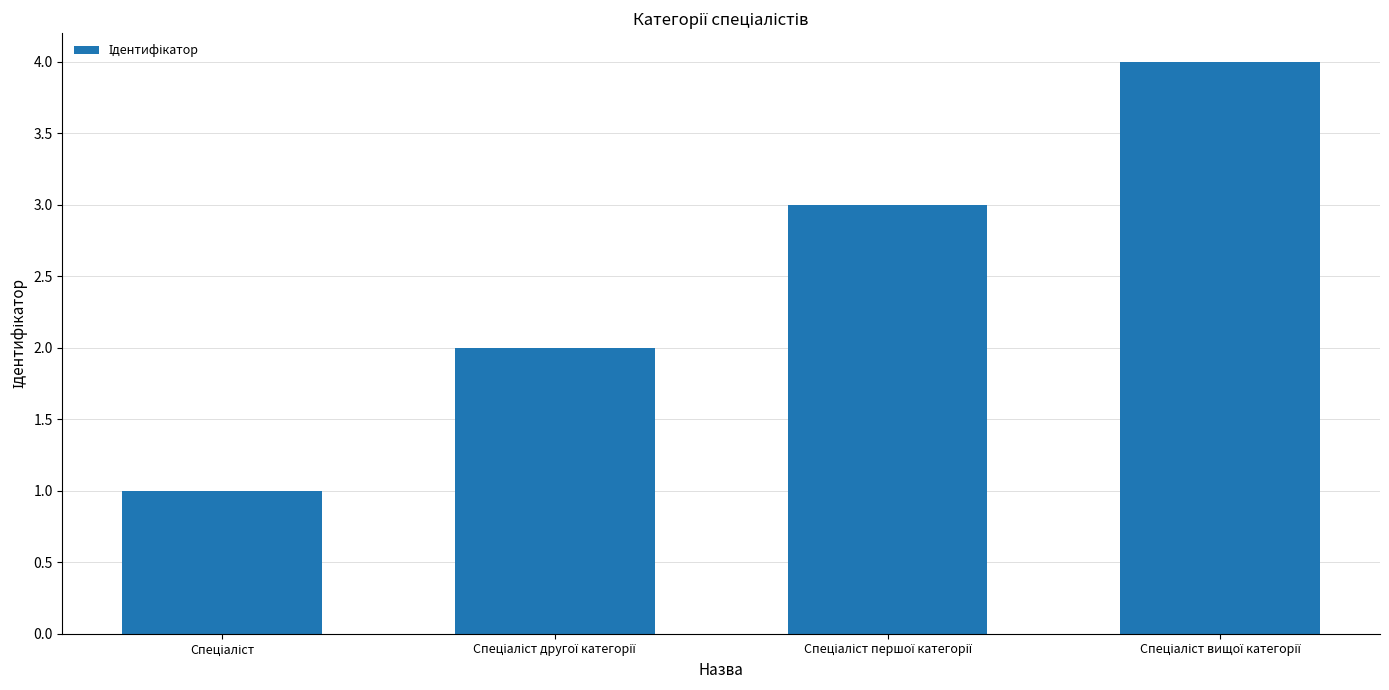

What is the difference between the maximum and minimum values?

3